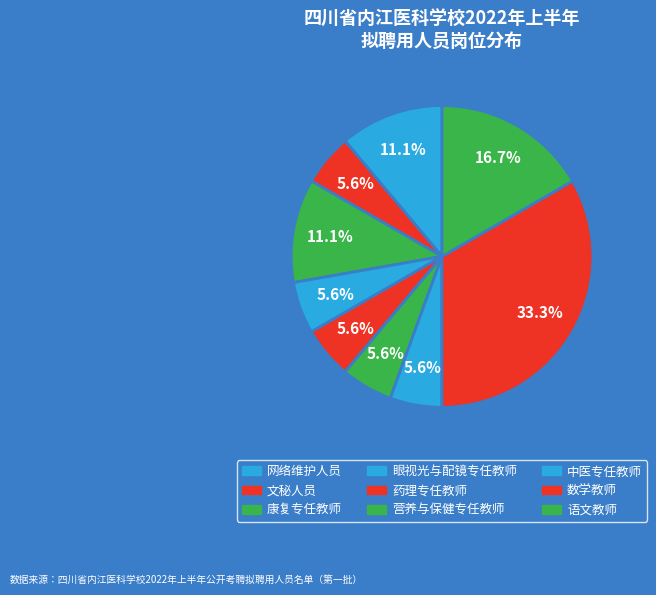

Is 康复专任教师 the majority of the pie?

No